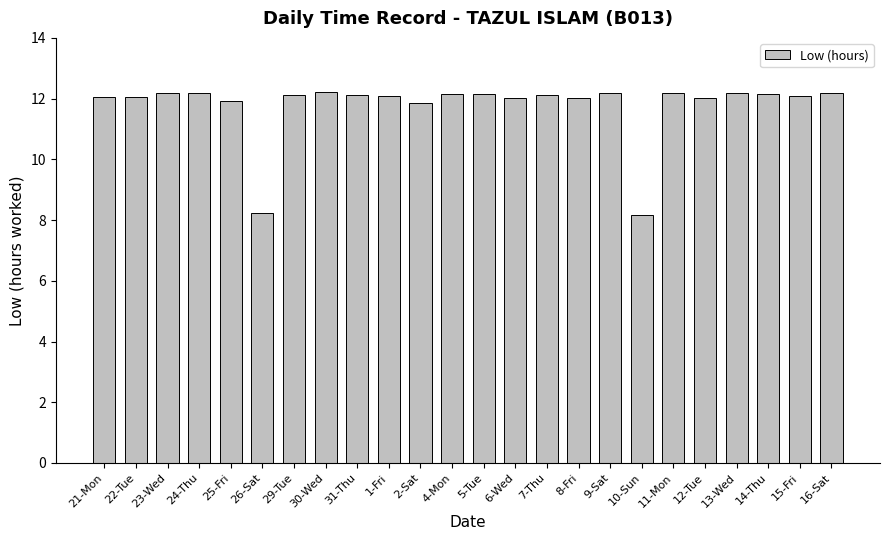

What is the minimum value shown in the chart?

8.2